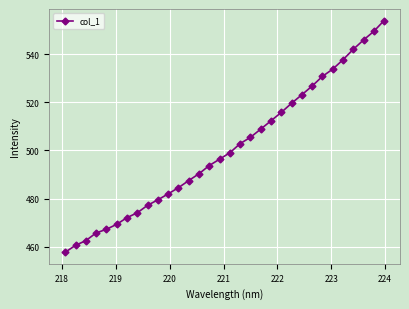

What is the value of the 20th point from the left?

508.9